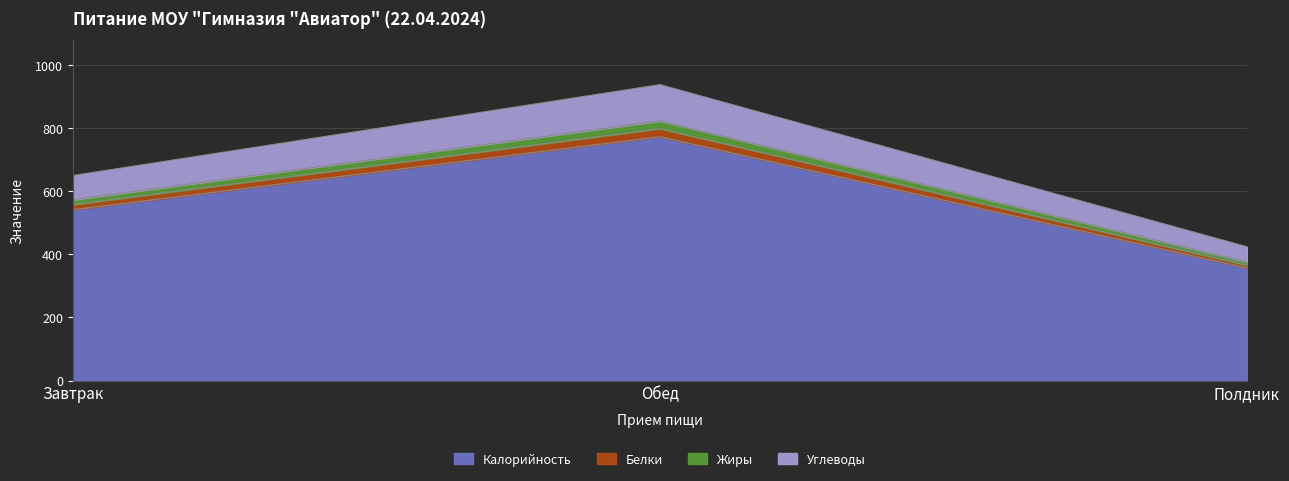

How many values in the Калорийность series exceed 540?

2